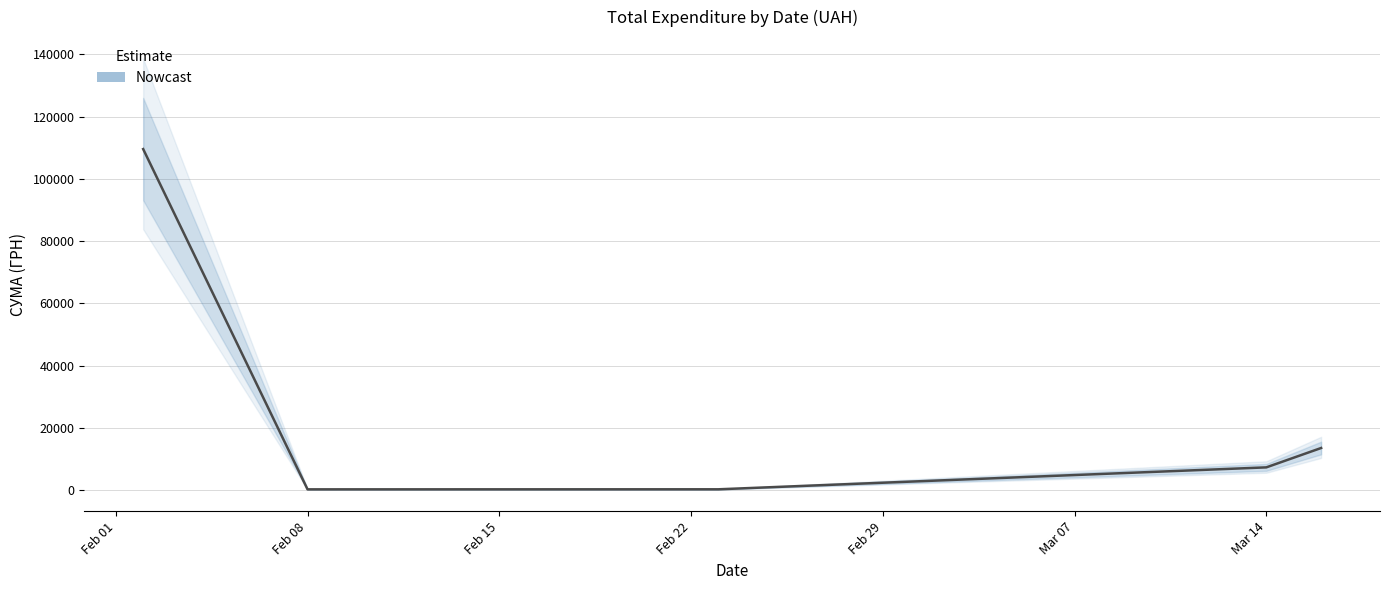

How many interior local valleys (lower than both neighbors) does the data have?

1